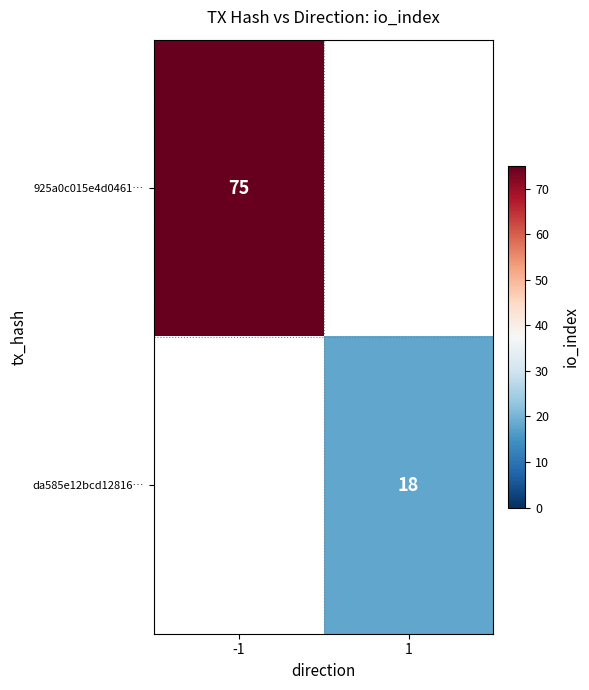

Which category has the highest value across all series?

-1